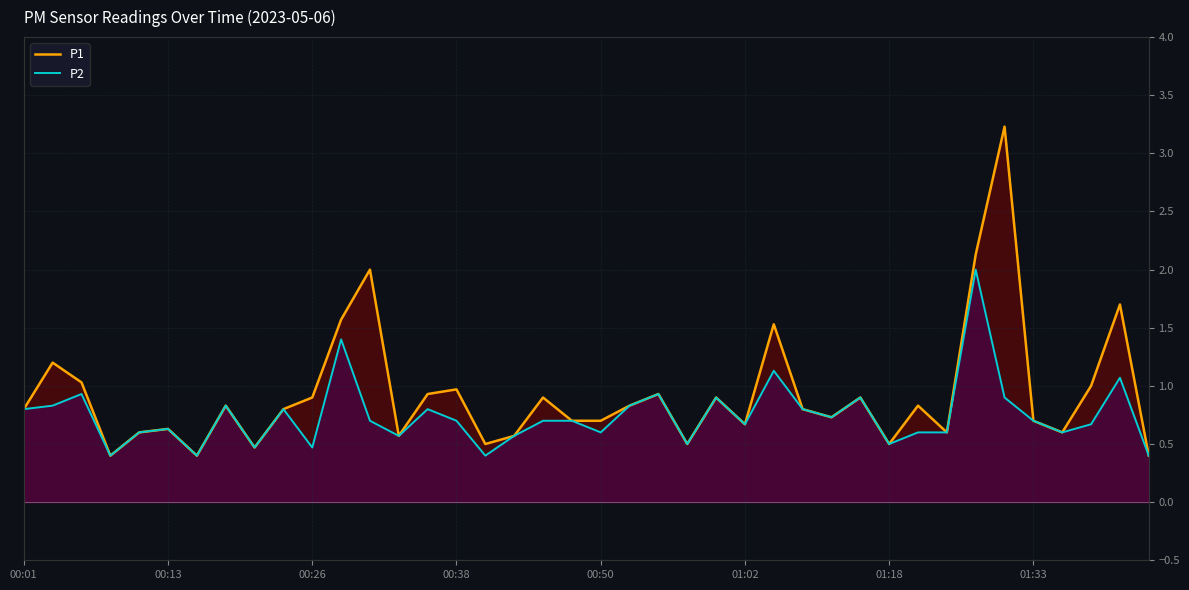

Which label corresponds to the largest value in the chart?

34